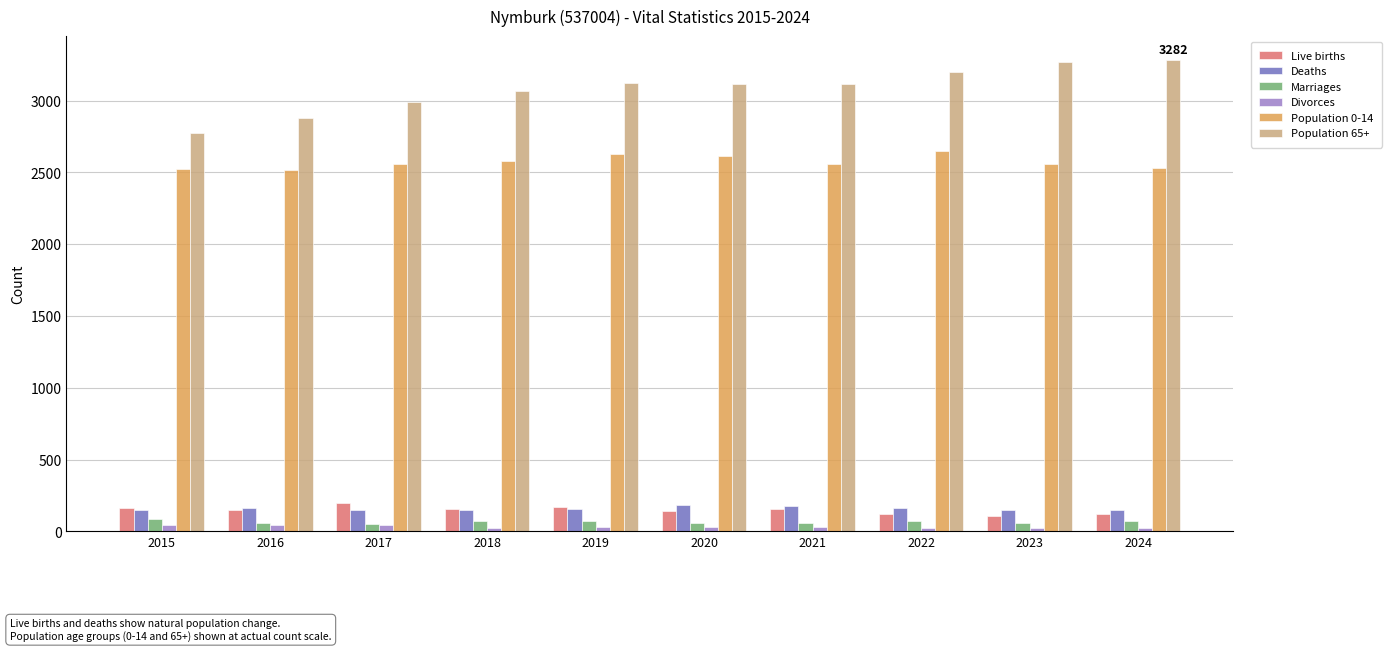

Read the Population 65+ value at 2023, to the nearest 100.

3300